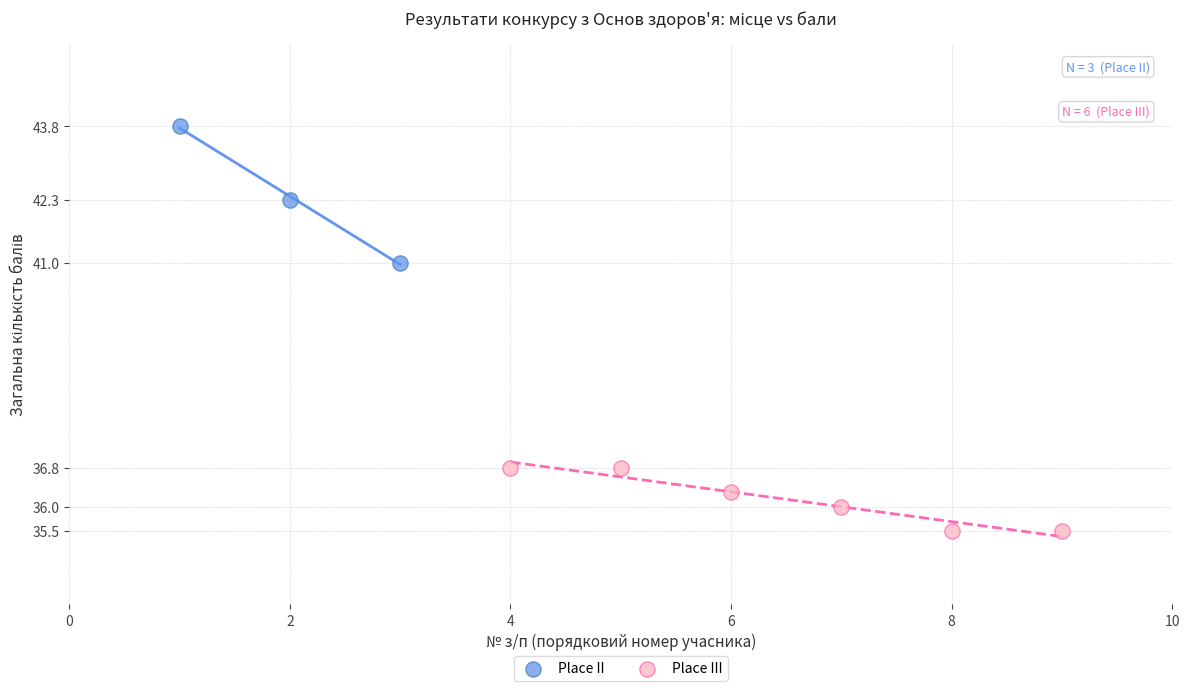

Which series reaches the minimum Y coordinate?

Place III